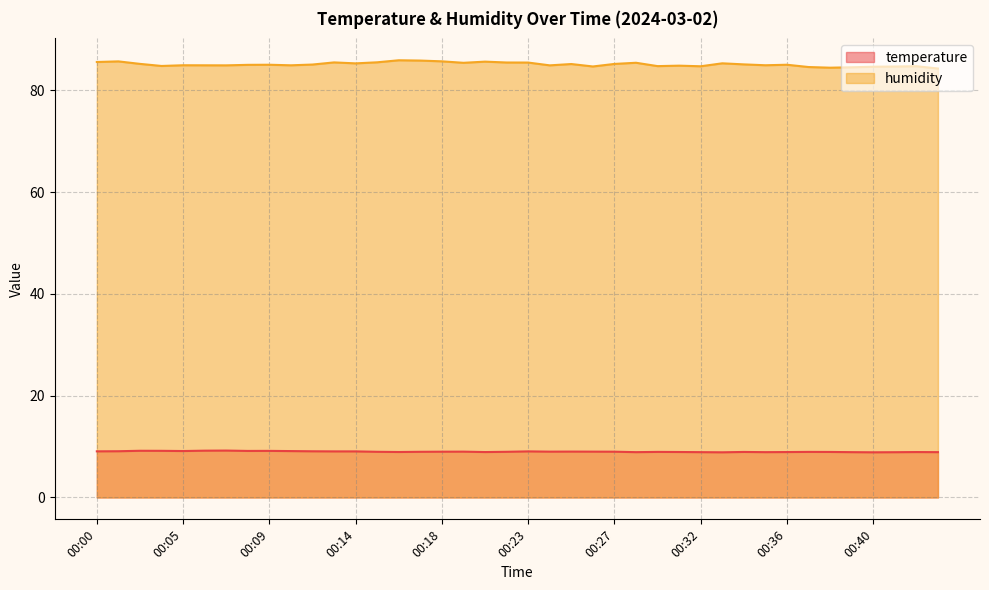

Reading left to right, list all the values displayed in this chart.

temperature: 00:00=9.1	00:02=9.1	00:03=9.2	00:04=9.2	00:05=9.1	00:06=9.2	00:07=9.2	00:08=9.2	00:09=9.2	00:10=9.1	00:11=9.1	00:12=9.1	00:14=9.1	00:15=9.0	00:16=8.9	00:17=9.0	00:18=9.0	00:20=9.0	00:21=8.9	00:22=9.0	00:23=9.1	00:24=9.0	00:25=9.0	00:26=9.0	00:27=9.0	00:28=8.9	00:30=9.0	00:31=8.9	00:32=8.9	00:33=8.9	00:34=8.9	00:35=8.9	00:36=8.9	00:37=9.0	00:38=8.9	00:39=8.9	00:40=8.9	00:41=8.9	00:43=8.9	00:44=8.9
humidity: 00:00=85.6	00:02=85.7	00:03=85.2	00:04=84.8	00:05=85.0	00:06=85.0	00:07=84.9	00:08=85.0	00:09=85.1	00:10=85.0	00:11=85.1	00:12=85.5	00:14=85.3	00:15=85.5	00:16=85.9	00:17=85.9	00:18=85.7	00:20=85.4	00:21=85.7	00:22=85.5	00:23=85.5	00:24=84.9	00:25=85.2	00:26=84.7	00:27=85.2	00:28=85.5	00:30=84.8	00:31=84.9	00:32=84.8	00:33=85.3	00:34=85.1	00:35=85.0	00:36=85.1	00:37=84.6	00:38=84.5	00:39=84.6	00:40=84.7	00:41=84.7	00:43=84.8	00:44=84.3